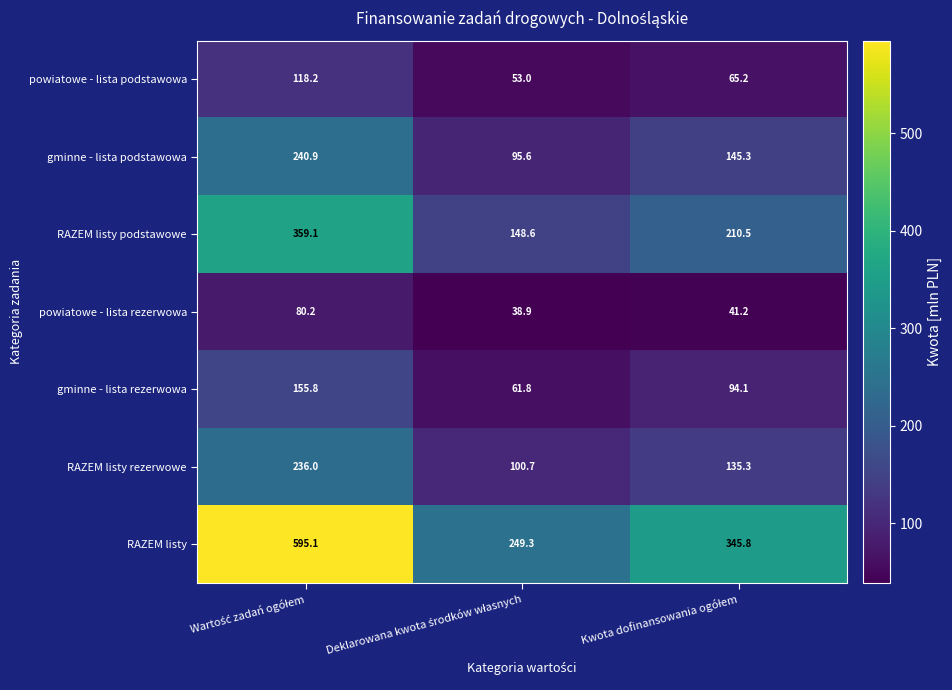

Which series has the widest spread of values?

RAZEM listy